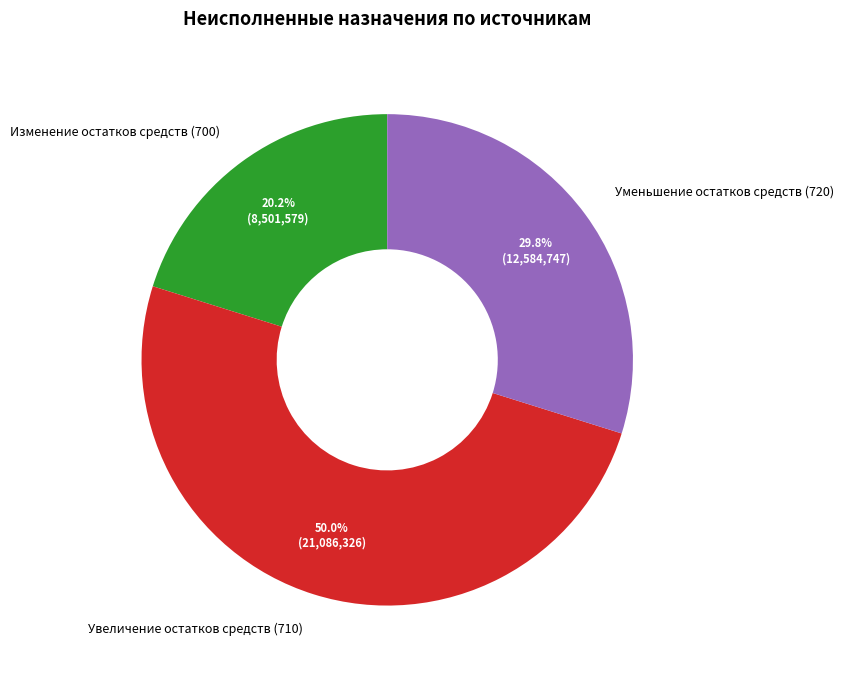

Is the sum of Уменьшение остатков средств (720) and Увеличение остатков средств (710) greater than half?

Yes